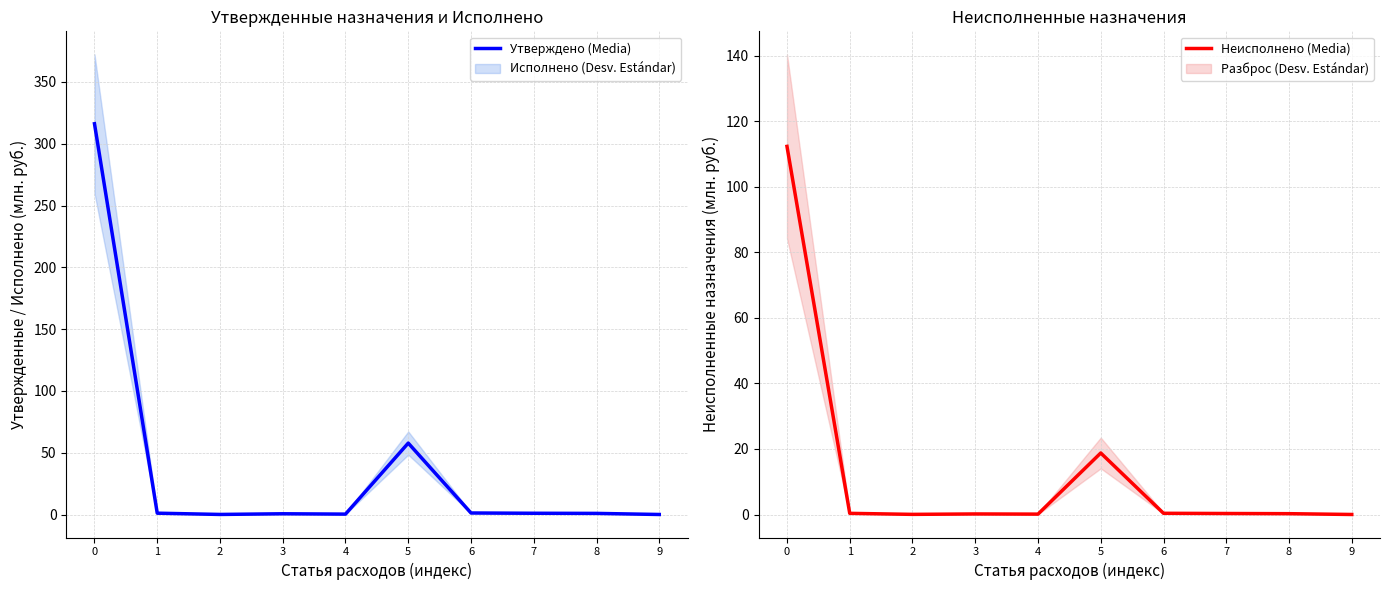

List the series in order of their overall mean, lowest first.

Неисполнено (Media), Утверждено (Media)